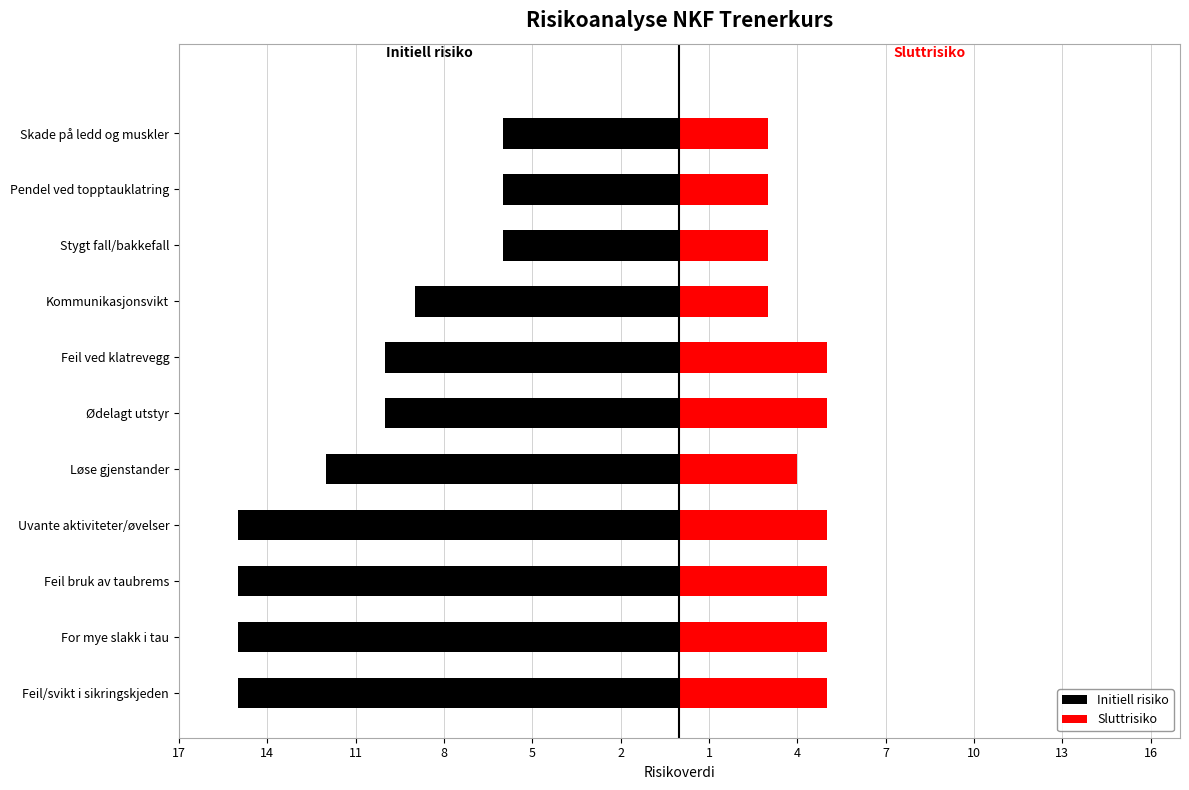

How many values in the Initiell risiko series are below -10?

5